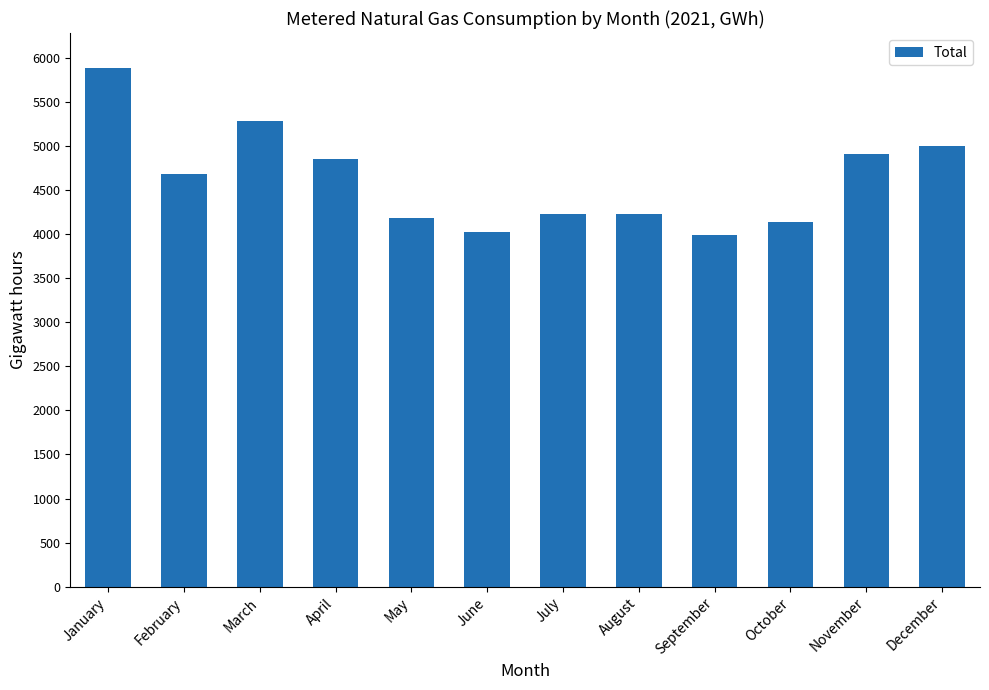

What is the change in value from June to August?

+204